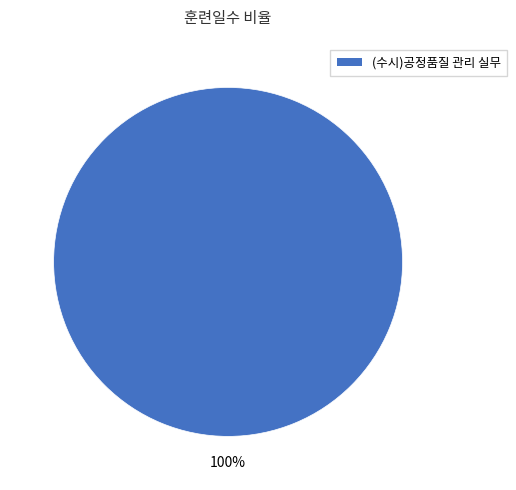

Is there any slice that represents more than half of the pie?

Yes